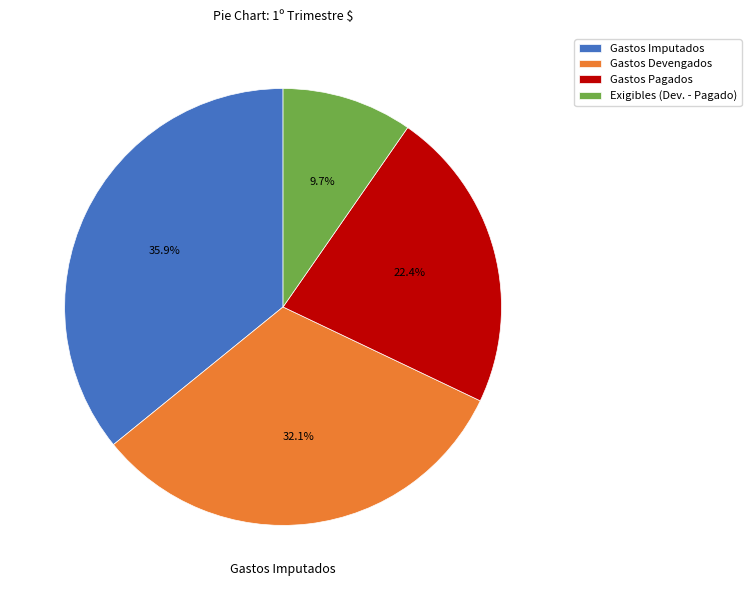

Count the number of slices in the pie.

4